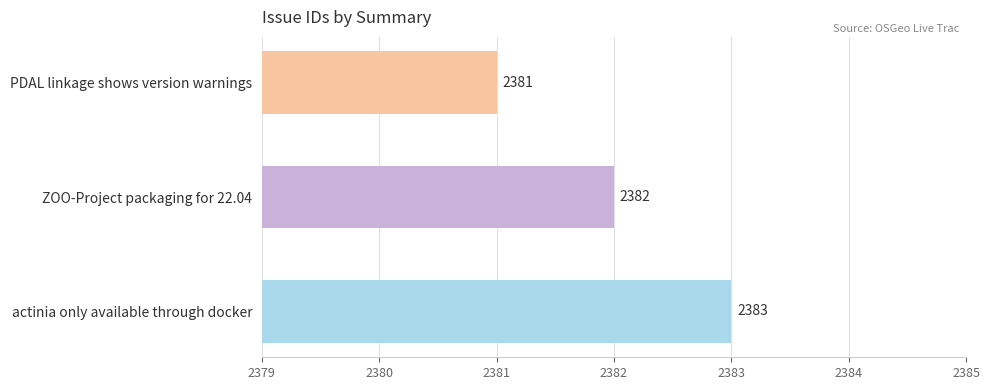

Which label corresponds to the smallest value in the chart?

PDAL linkage shows version warnings